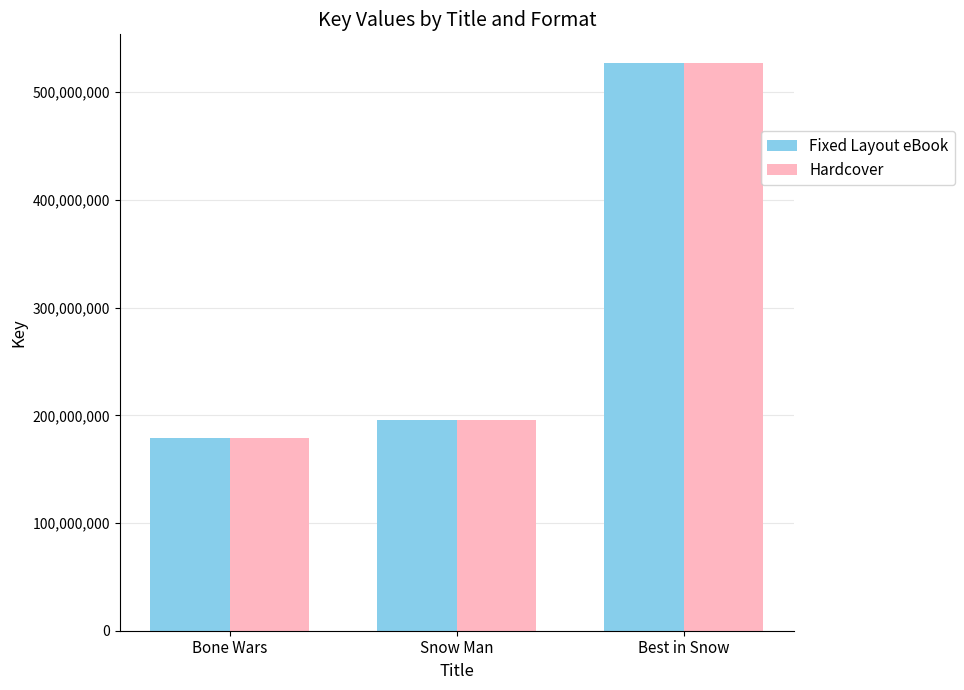

List the labels in order of Hardcover value, smallest first.

Bone Wars, Snow Man, Best in Snow